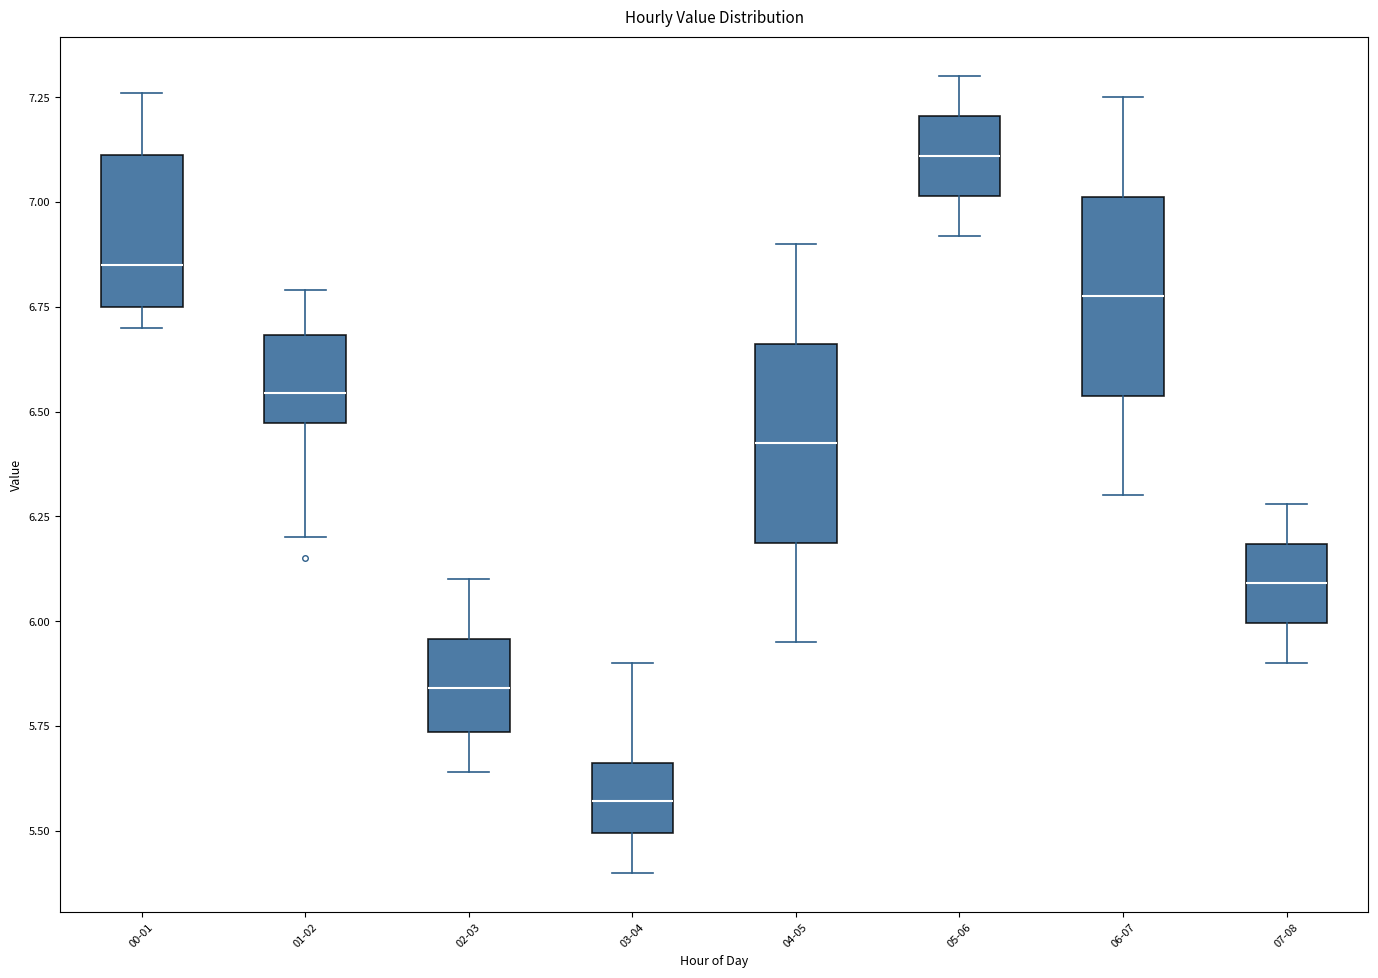

Where is the upper edge of the box for 06-07 on the y-axis? The values are not printed on the chart, so give them approximately, as read against the axis.

7.00